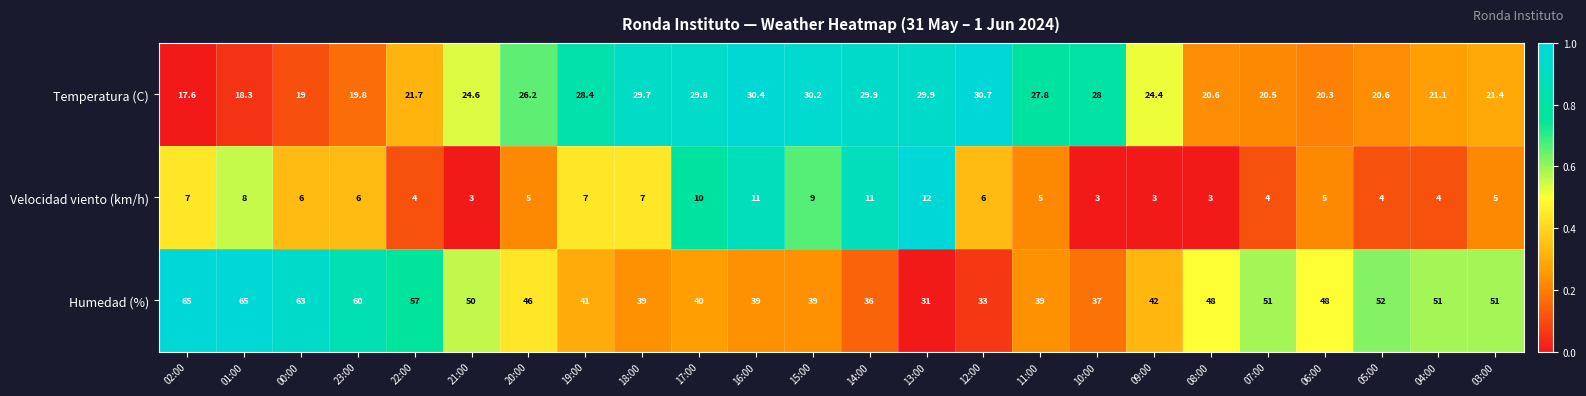

Which series changed the most between 09:00 and 04:00?

Humedad (%)